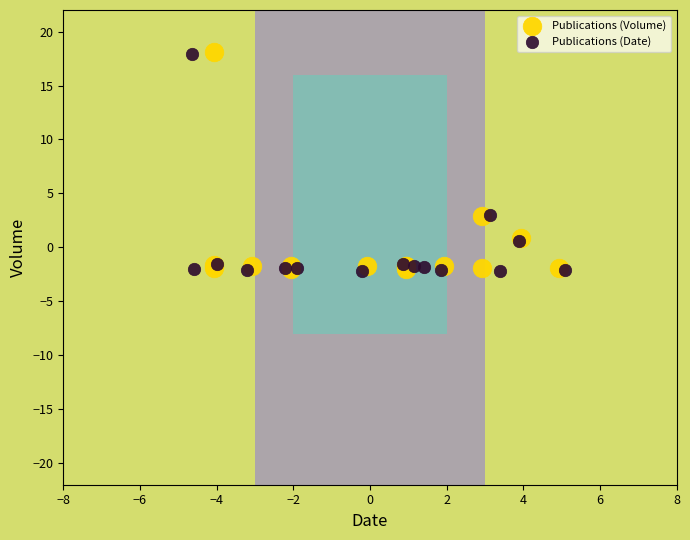

What are all the series names shown in the legend?

Publications (Volume), Publications (Date)